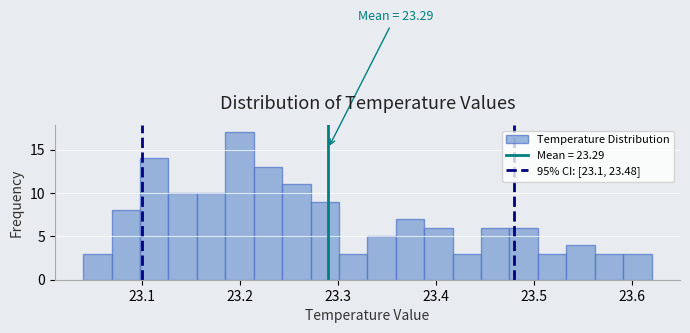

Read against the x-axis, roughly where is the centre of the tallest bar?

23.20